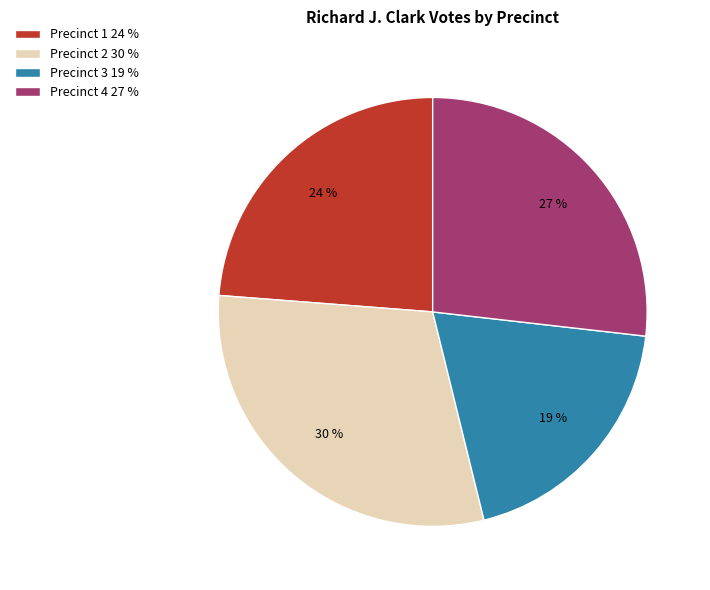

Is it true that Precinct 1 is 39% of the pie?

False